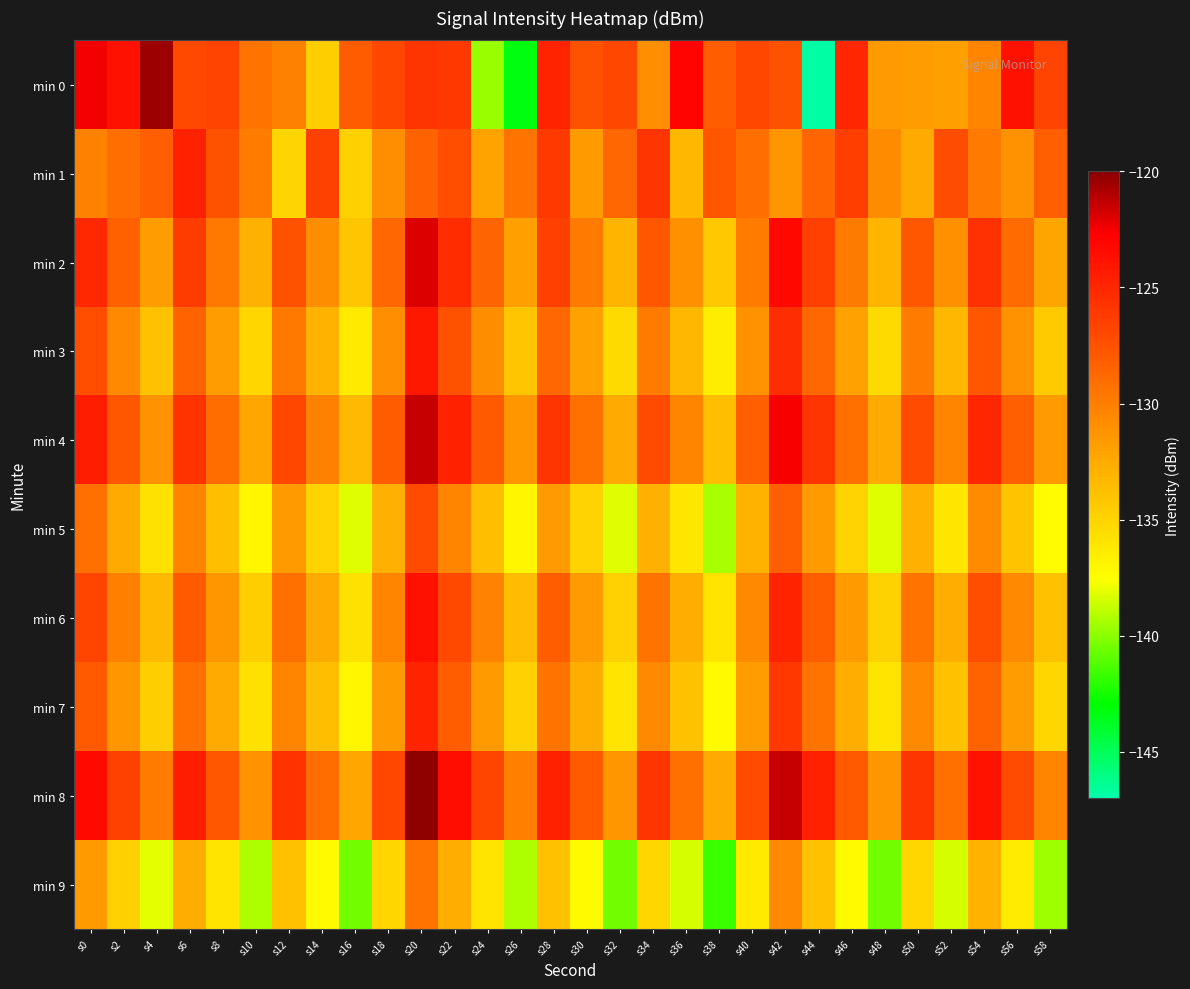

Which series has the largest total across all categories?

min 8